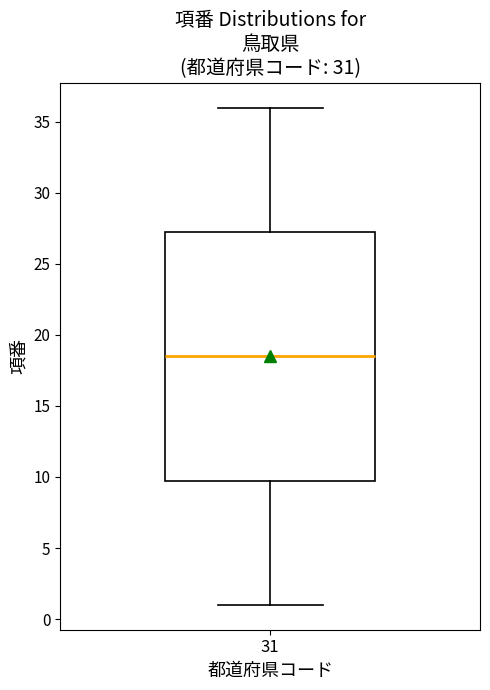

Read this box plot against the y-axis: the position of the median line, the range covered by the box, and the ends of both whiskers. The values are not printed on the chart, so give them approximately, as read against the axis.

median 18.5, box 10.0 to 27.5, whiskers 1.0 to 36.0